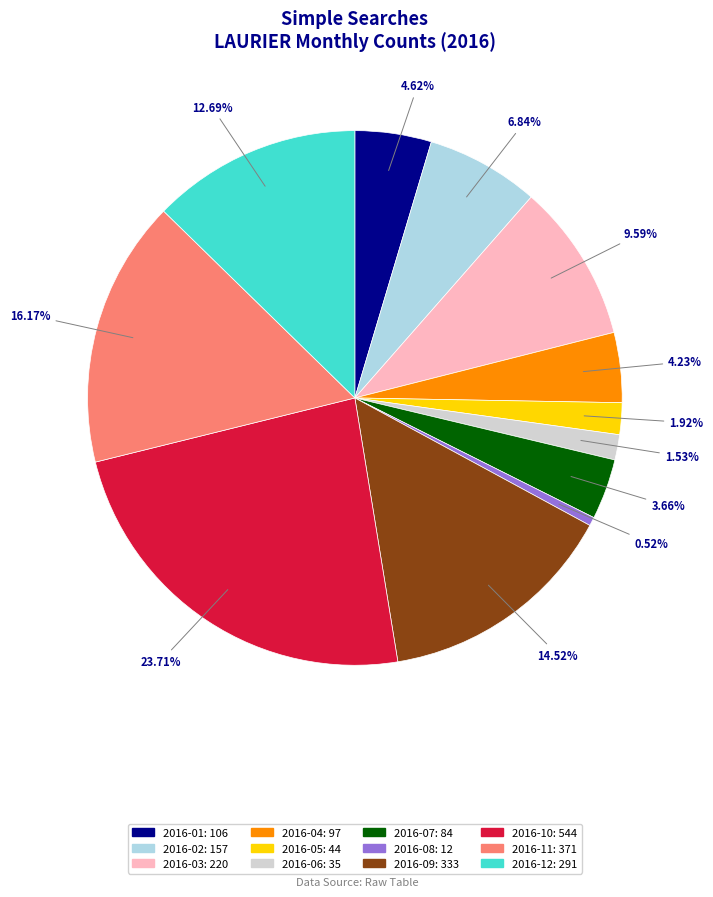

What percentage is the 2016-06 slice, to the nearest percent?

2%